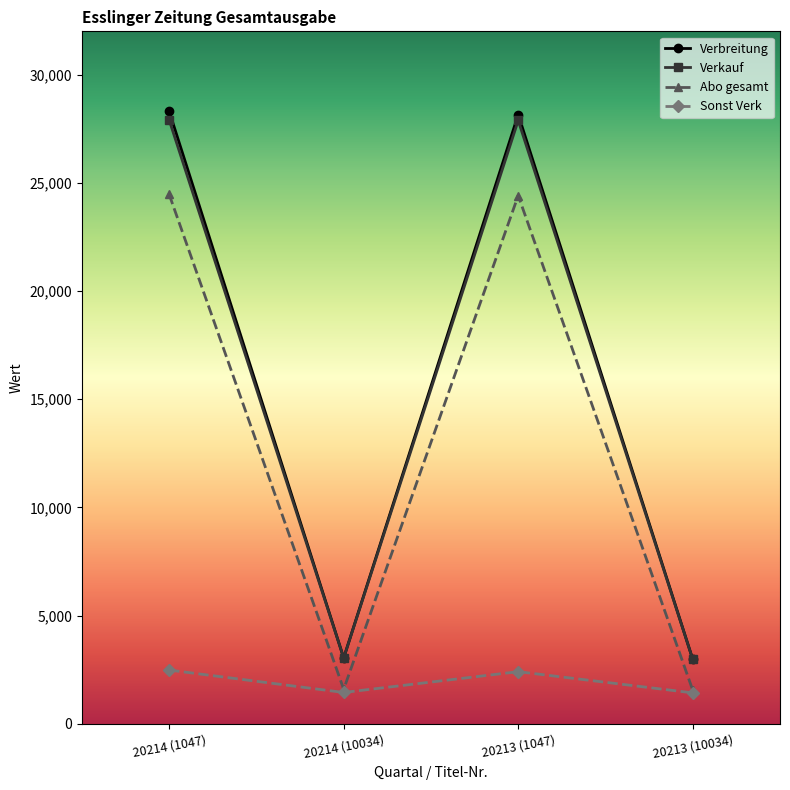

What is the average value of the Verbreitung series?

15622